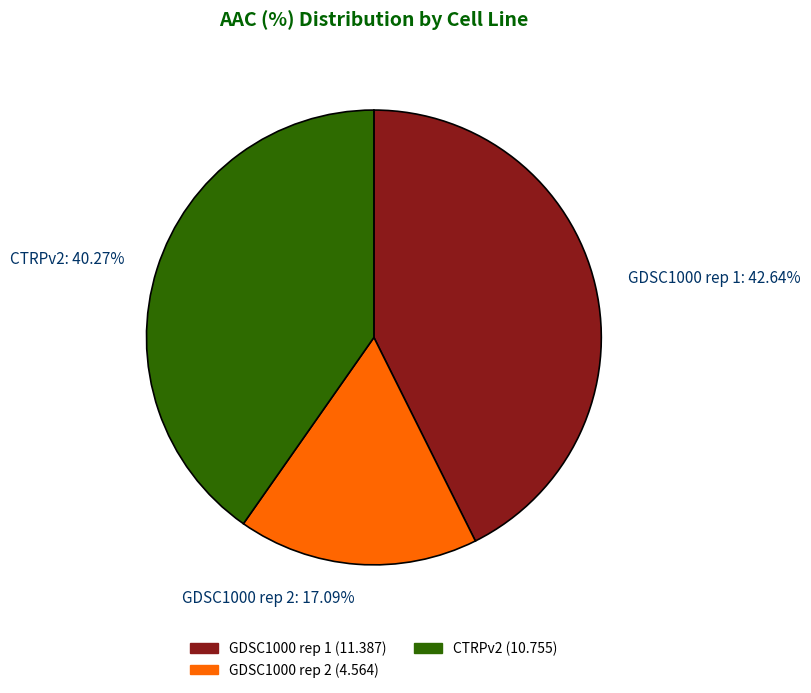

Between GDSC1000 rep 2: 17.09% and CTRPv2: 40.27%, which is larger?

CTRPv2: 40.27%